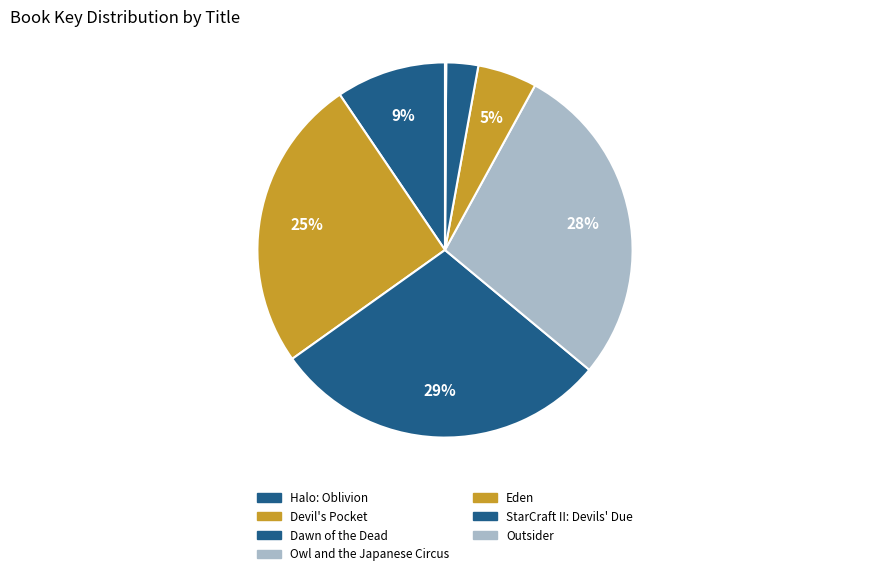

Count the number of slices in the pie.

7